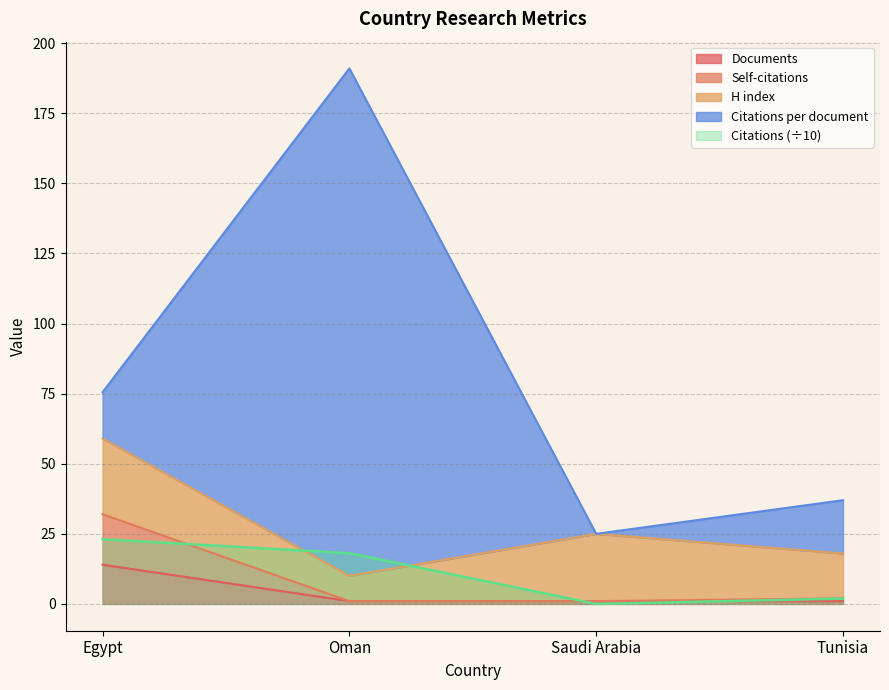

At which category does the chart reach its peak across all series?

Egypt